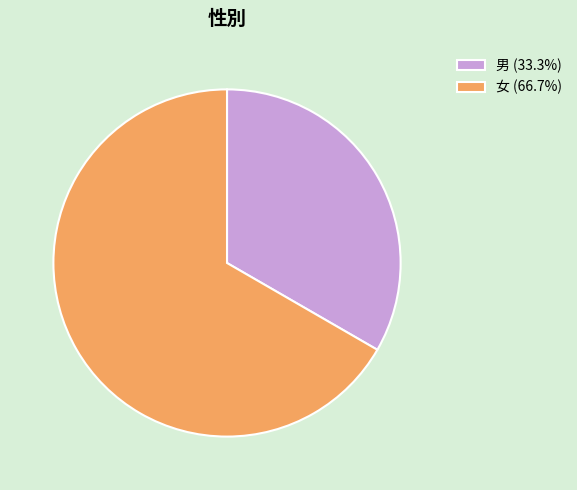

Approximately how many times larger is the value at 男 compared to 女?

0.5